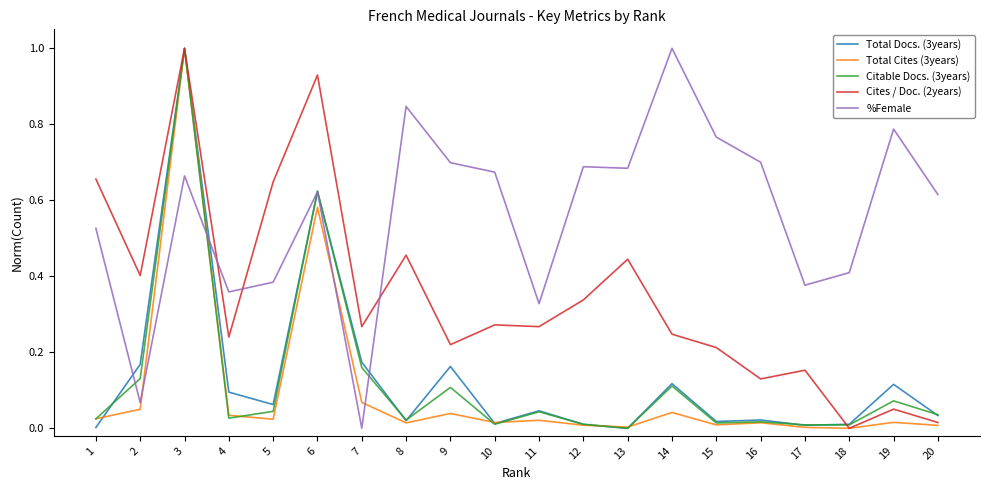

Between 14 and 17, which series saw the biggest shift?

%Female